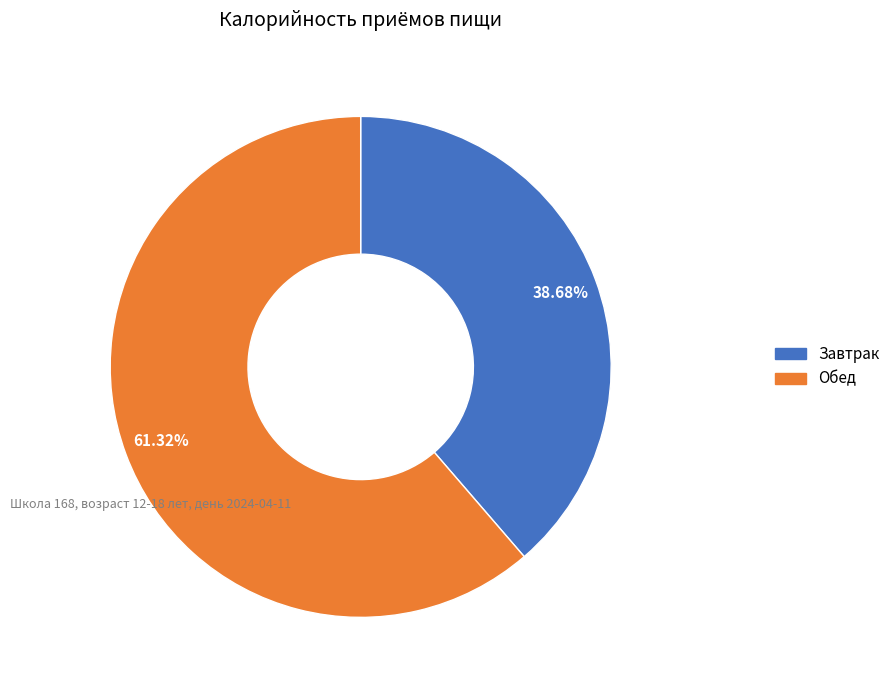

Rank the categories by value from lowest to highest.

Завтрак, Обед